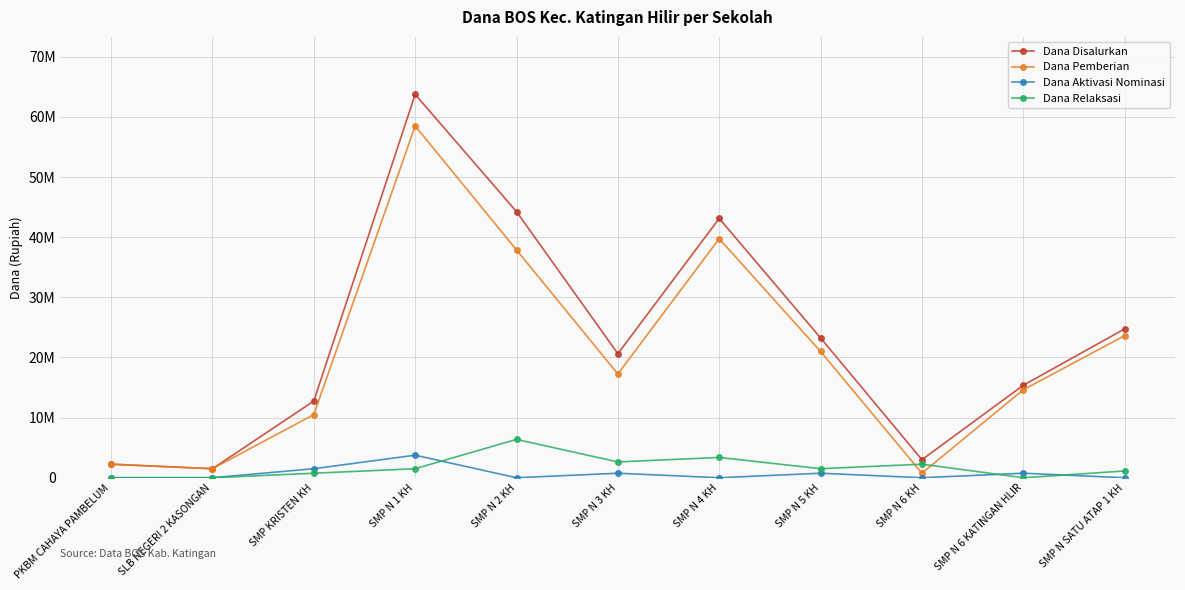

True or false: Dana Pemberian and Dana Aktivasi Nominasi intersect in this chart.

False